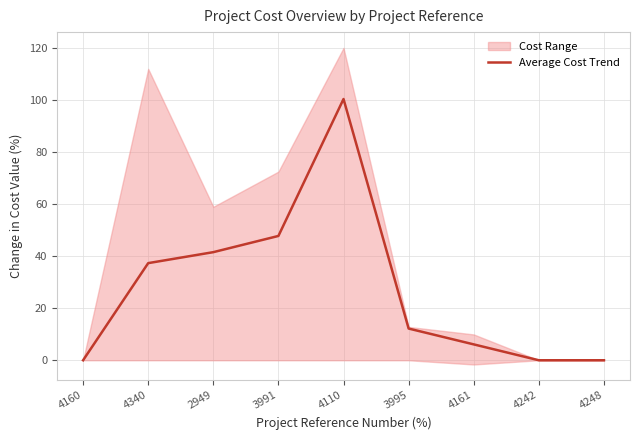

At which category does the data reach its first local peak?

4110